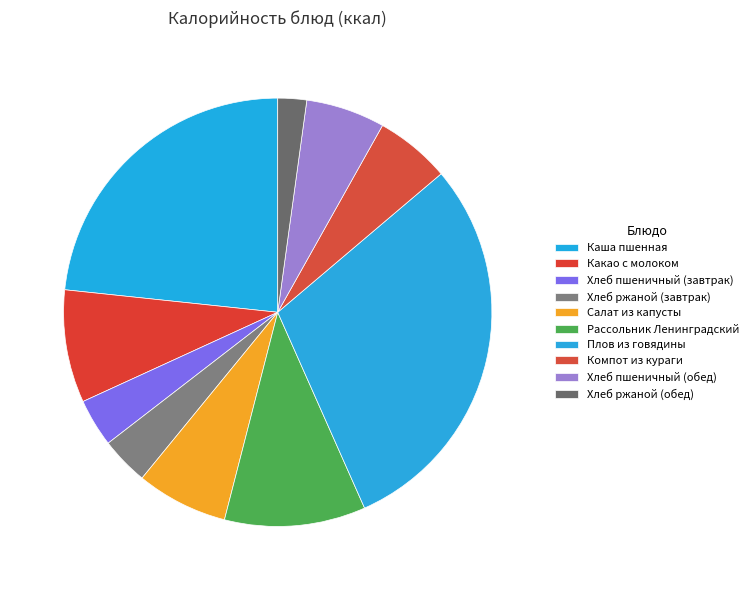

To the nearest percent, what is the difference between the Хлеб ржаной (завтрак) and Плов из говядины slice percentages?

26%